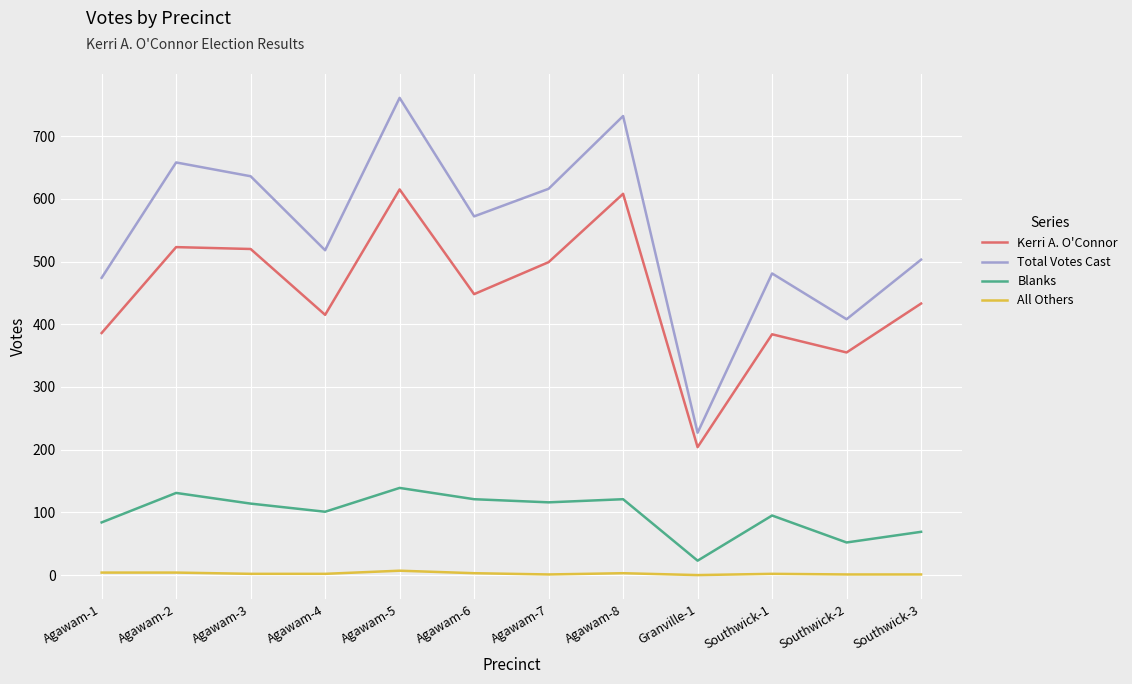

At which label is Blanks closest to 81?

Agawam-1